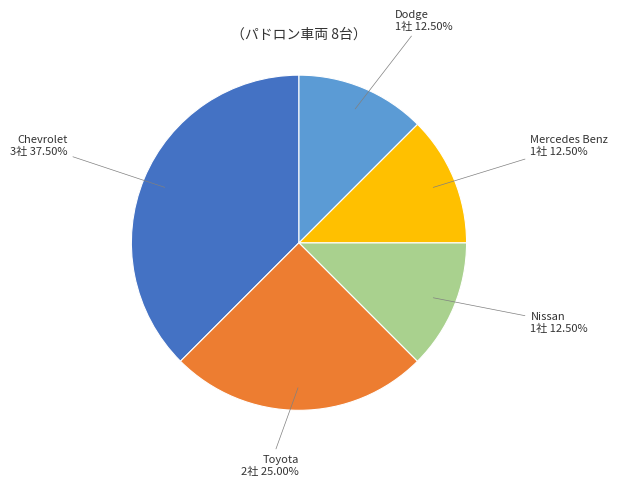

Is there a majority slice in this chart?

No